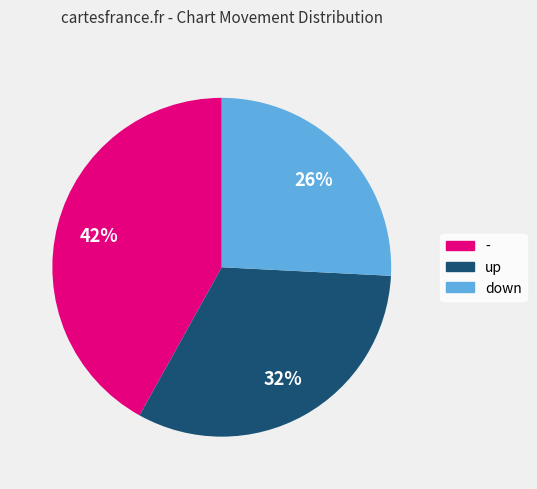

How many segments does this pie chart have?

3